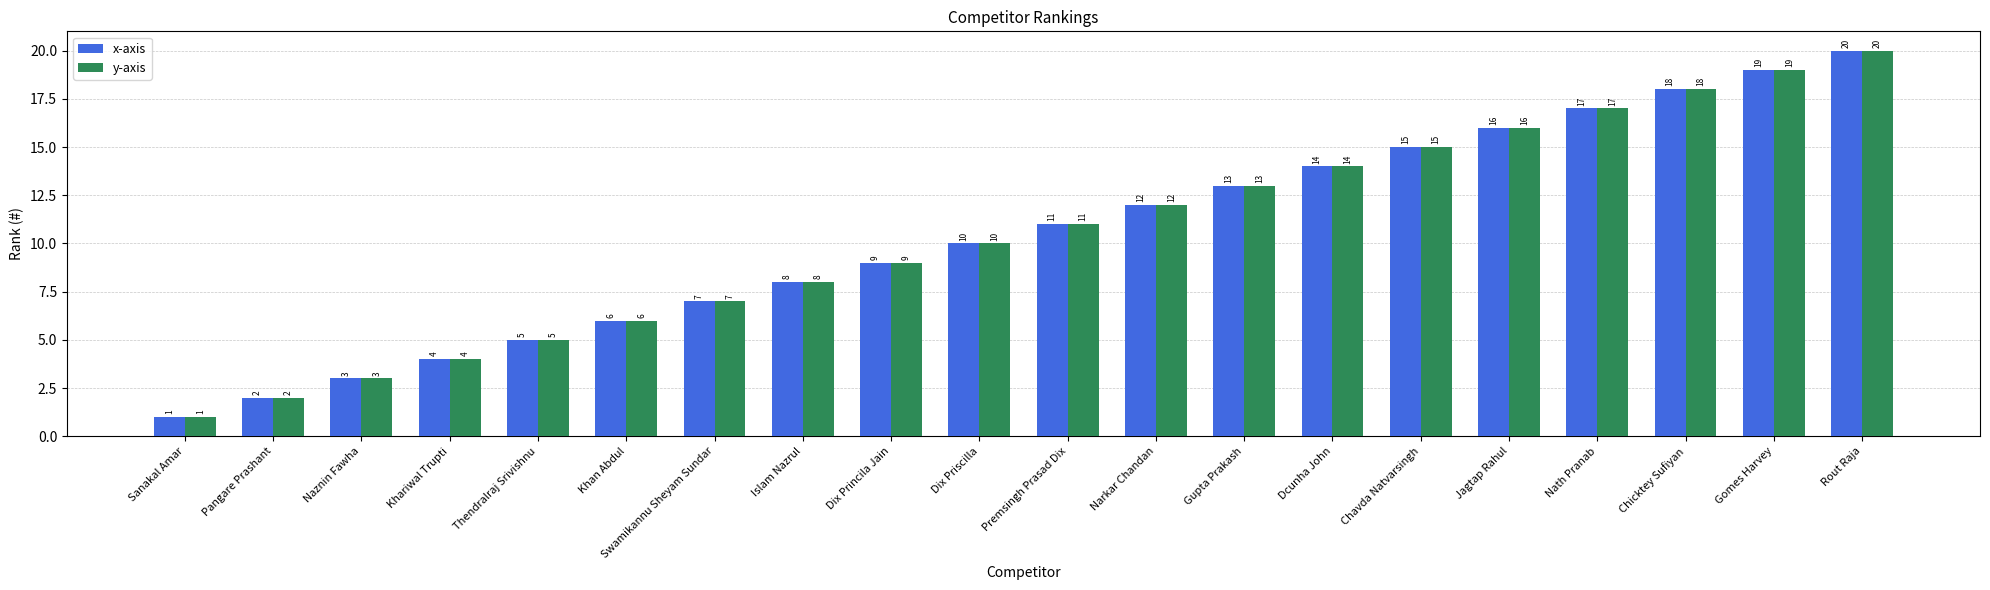

What is the approximate value of y-axis at Narkar Chandan?

12